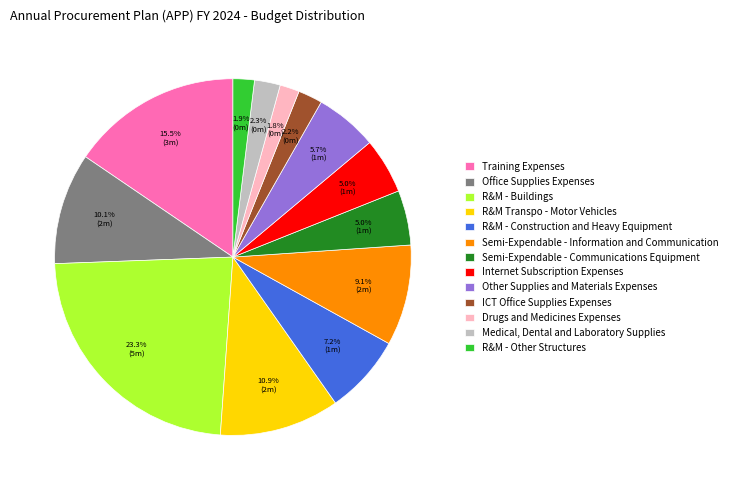

What percentage do Training Expenses and ICT Office Supplies Expenses together represent?

17.7%